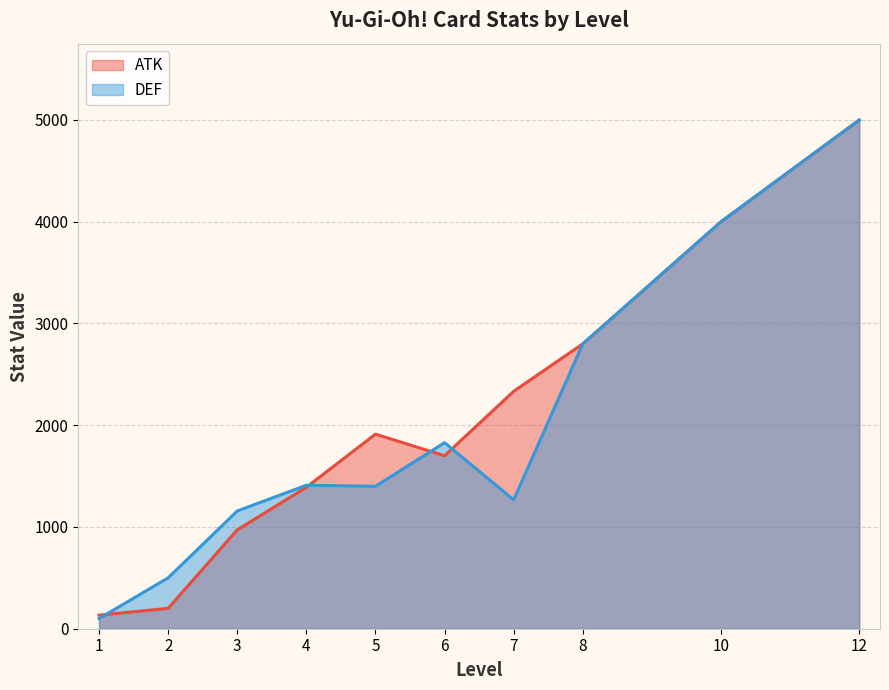

Reading right to left, list all the values displayed in this chart.

ATK: 5000.0	4000.0	2800.0	2333.3	1700.0	1912.5	1390.0	971.4	200.0	133.3
DEF: 5000.0	4000.0	2800.0	1266.7	1828.6	1400.0	1410.0	1157.1	500.0	100.0